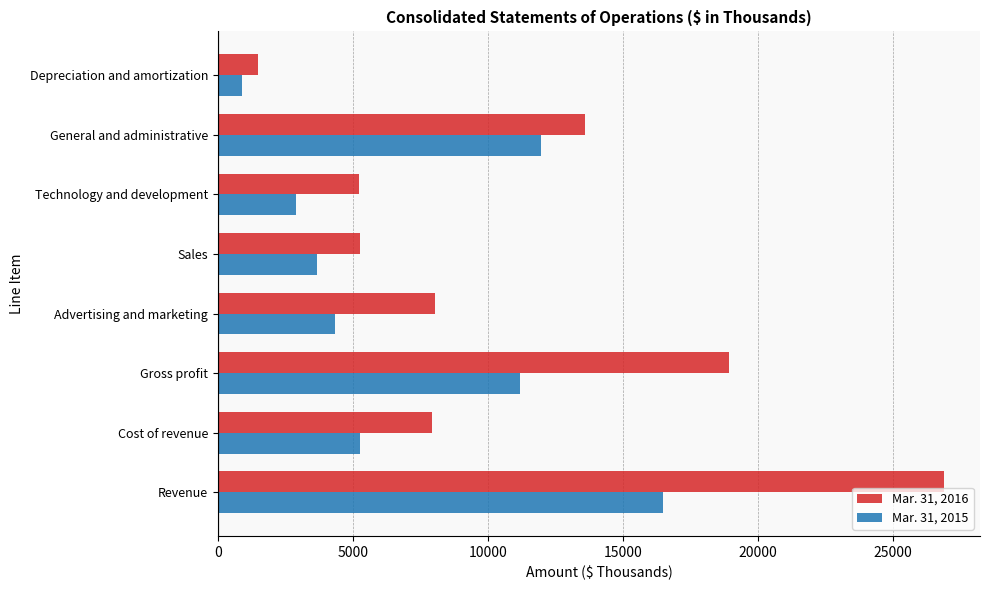

At Gross profit, list the series in order from smallest to largest.

Mar. 31, 2015, Mar. 31, 2016